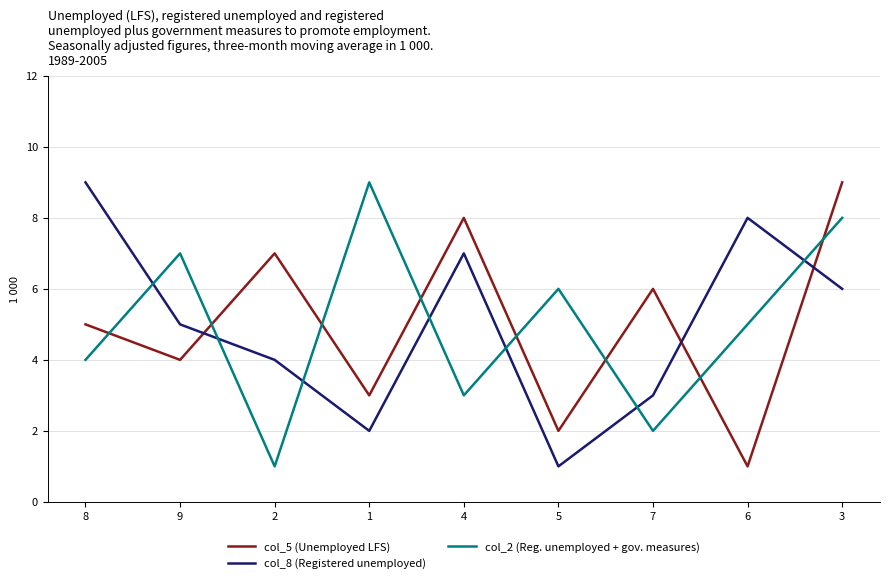

Is it true that col_8 (Registered unemployed) equals 5 at 9?

True